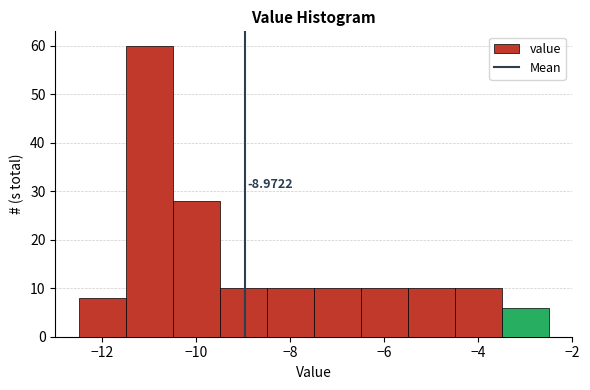

Which range on the x-axis has the tallest bar?

-11.5 to -10.5